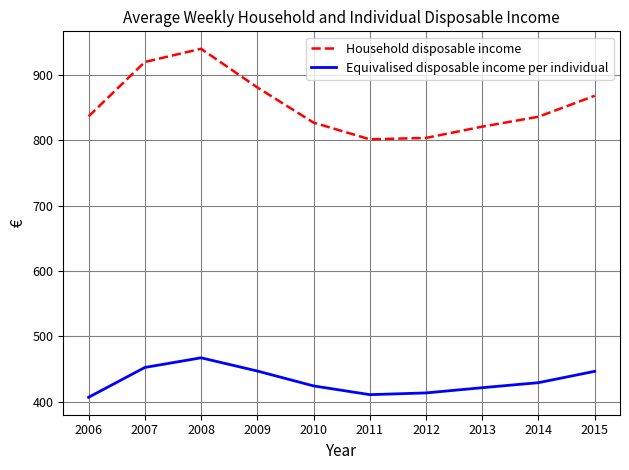

True or false: Household disposable income has more than 2 interior local peaks.

False